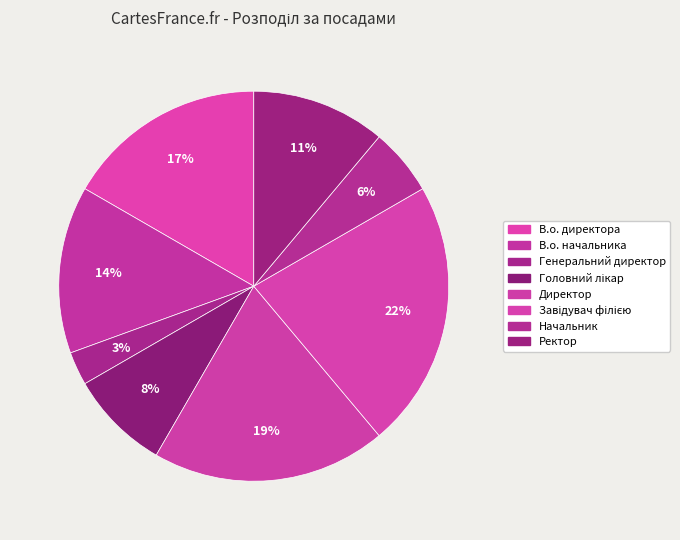

How many slices are in this pie chart?

8